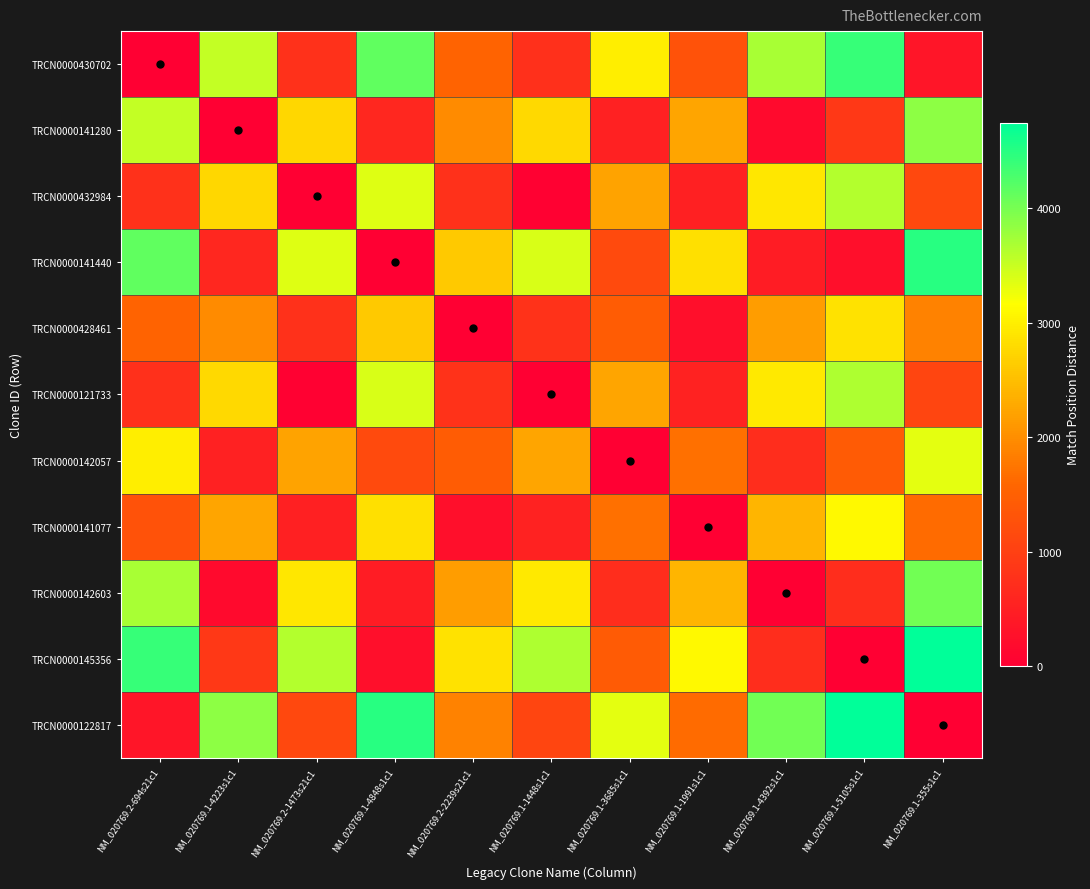

Reading left to right, extract all data points from this chart.

TRCN0000430702: NM_020769.2-694s21c1=0	NM_020769.1-4223s1c1=3529	NM_020769.2-1473s21c1=779	NM_020769.1-4848s1c1=4154	NM_020769.2-2239s21c1=1545	NM_020769.1-1448s1c1=754	NM_020769.1-3685s1c1=2991	NM_020769.1-1991s1c1=1297	NM_020769.1-4392s1c1=3698	NM_020769.1-5105s1c1=4411	NM_020769.1-355s1c1=339
TRCN0000141280: NM_020769.2-694s21c1=3529	NM_020769.1-4223s1c1=0	NM_020769.2-1473s21c1=2750	NM_020769.1-4848s1c1=625	NM_020769.2-2239s21c1=1984	NM_020769.1-1448s1c1=2775	NM_020769.1-3685s1c1=538	NM_020769.1-1991s1c1=2232	NM_020769.1-4392s1c1=169	NM_020769.1-5105s1c1=882	NM_020769.1-355s1c1=3868
TRCN0000432984: NM_020769.2-694s21c1=779	NM_020769.1-4223s1c1=2750	NM_020769.2-1473s21c1=0	NM_020769.1-4848s1c1=3375	NM_020769.2-2239s21c1=766	NM_020769.1-1448s1c1=25	NM_020769.1-3685s1c1=2212	NM_020769.1-1991s1c1=518	NM_020769.1-4392s1c1=2919	NM_020769.1-5105s1c1=3632	NM_020769.1-355s1c1=1118
TRCN0000141440: NM_020769.2-694s21c1=4154	NM_020769.1-4223s1c1=625	NM_020769.2-1473s21c1=3375	NM_020769.1-4848s1c1=0	NM_020769.2-2239s21c1=2609	NM_020769.1-1448s1c1=3400	NM_020769.1-3685s1c1=1163	NM_020769.1-1991s1c1=2857	NM_020769.1-4392s1c1=456	NM_020769.1-5105s1c1=257	NM_020769.1-355s1c1=4493
TRCN0000428461: NM_020769.2-694s21c1=1545	NM_020769.1-4223s1c1=1984	NM_020769.2-1473s21c1=766	NM_020769.1-4848s1c1=2609	NM_020769.2-2239s21c1=0	NM_020769.1-1448s1c1=791	NM_020769.1-3685s1c1=1446	NM_020769.1-1991s1c1=248	NM_020769.1-4392s1c1=2153	NM_020769.1-5105s1c1=2866	NM_020769.1-355s1c1=1884
TRCN0000121733: NM_020769.2-694s21c1=754	NM_020769.1-4223s1c1=2775	NM_020769.2-1473s21c1=25	NM_020769.1-4848s1c1=3400	NM_020769.2-2239s21c1=791	NM_020769.1-1448s1c1=0	NM_020769.1-3685s1c1=2237	NM_020769.1-1991s1c1=543	NM_020769.1-4392s1c1=2944	NM_020769.1-5105s1c1=3657	NM_020769.1-355s1c1=1093
TRCN0000142057: NM_020769.2-694s21c1=2991	NM_020769.1-4223s1c1=538	NM_020769.2-1473s21c1=2212	NM_020769.1-4848s1c1=1163	NM_020769.2-2239s21c1=1446	NM_020769.1-1448s1c1=2237	NM_020769.1-3685s1c1=0	NM_020769.1-1991s1c1=1694	NM_020769.1-4392s1c1=707	NM_020769.1-5105s1c1=1420	NM_020769.1-355s1c1=3330
TRCN0000141077: NM_020769.2-694s21c1=1297	NM_020769.1-4223s1c1=2232	NM_020769.2-1473s21c1=518	NM_020769.1-4848s1c1=2857	NM_020769.2-2239s21c1=248	NM_020769.1-1448s1c1=543	NM_020769.1-3685s1c1=1694	NM_020769.1-1991s1c1=0	NM_020769.1-4392s1c1=2401	NM_020769.1-5105s1c1=3114	NM_020769.1-355s1c1=1636
TRCN0000142603: NM_020769.2-694s21c1=3698	NM_020769.1-4223s1c1=169	NM_020769.2-1473s21c1=2919	NM_020769.1-4848s1c1=456	NM_020769.2-2239s21c1=2153	NM_020769.1-1448s1c1=2944	NM_020769.1-3685s1c1=707	NM_020769.1-1991s1c1=2401	NM_020769.1-4392s1c1=0	NM_020769.1-5105s1c1=713	NM_020769.1-355s1c1=4037
TRCN0000145356: NM_020769.2-694s21c1=4411	NM_020769.1-4223s1c1=882	NM_020769.2-1473s21c1=3632	NM_020769.1-4848s1c1=257	NM_020769.2-2239s21c1=2866	NM_020769.1-1448s1c1=3657	NM_020769.1-3685s1c1=1420	NM_020769.1-1991s1c1=3114	NM_020769.1-4392s1c1=713	NM_020769.1-5105s1c1=0	NM_020769.1-355s1c1=4750
TRCN0000122817: NM_020769.2-694s21c1=339	NM_020769.1-4223s1c1=3868	NM_020769.2-1473s21c1=1118	NM_020769.1-4848s1c1=4493	NM_020769.2-2239s21c1=1884	NM_020769.1-1448s1c1=1093	NM_020769.1-3685s1c1=3330	NM_020769.1-1991s1c1=1636	NM_020769.1-4392s1c1=4037	NM_020769.1-5105s1c1=4750	NM_020769.1-355s1c1=0